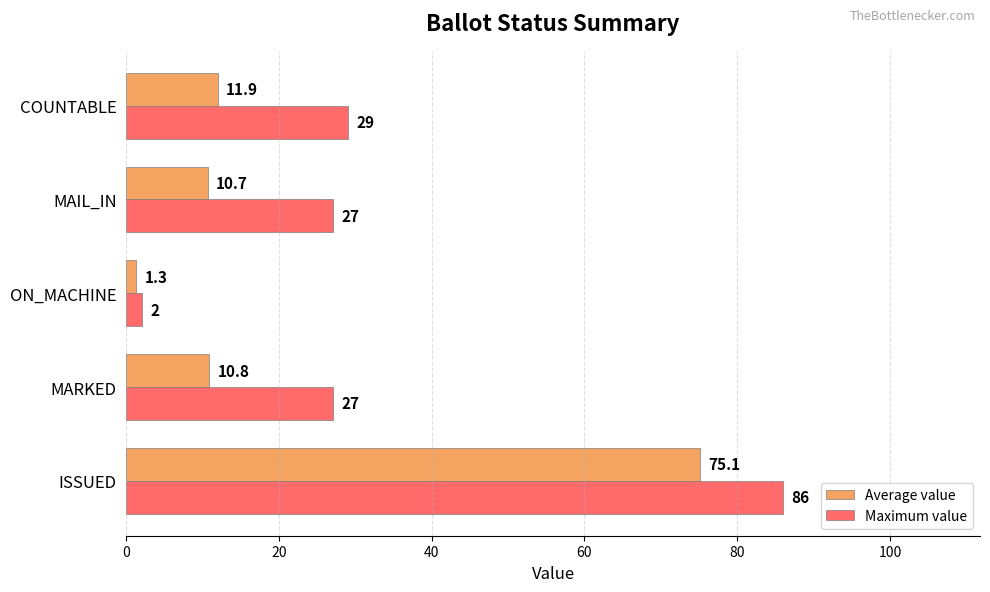

What is the average value of the Maximum value series?

34.2